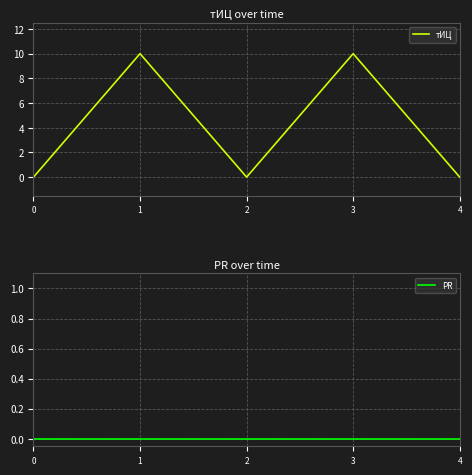

What is the value of the тИЦ point at the 2nd from the left?

10